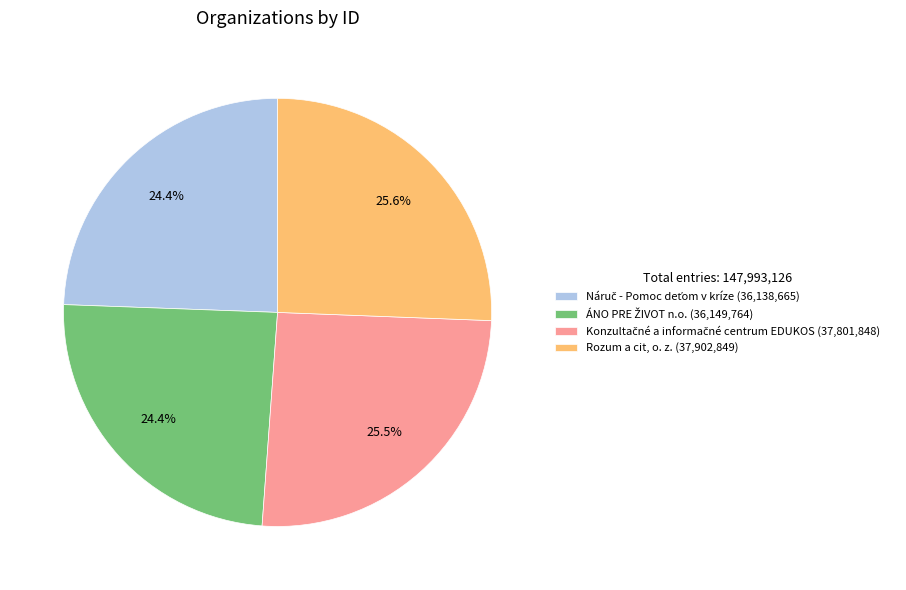

Is there a majority slice in this chart?

No